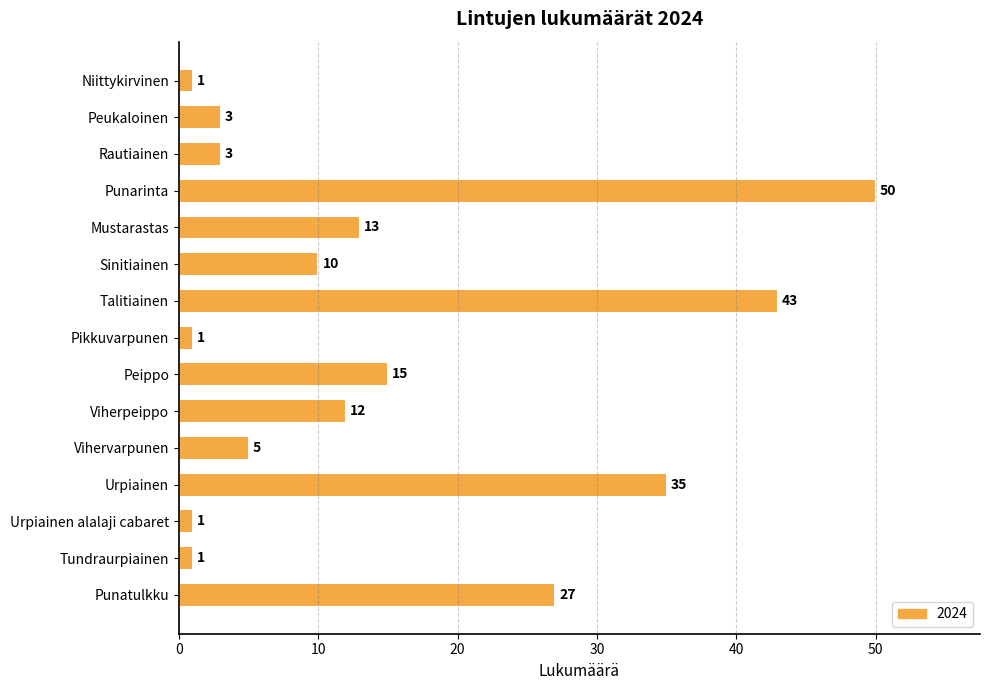

Reading top to bottom, transcribe all the data shown in this chart.

Niittykirvinen=1	Peukaloinen=3	Rautiainen=3	Punarinta=50	Mustarastas=13	Sinitiainen=10	Talitiainen=43	Pikkuvarpunen=1	Peippo=15	Viherpeippo=12	Vihervarpunen=5	Urpiainen=35	Urpiainen alalaji cabaret=1	Tundraurpiainen=1	Punatulkku=27